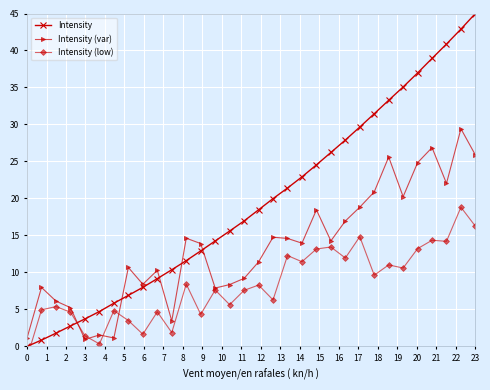

Which series ends up on top after the final intersection of Intensity (var) and Intensity (low)?

Intensity (var)